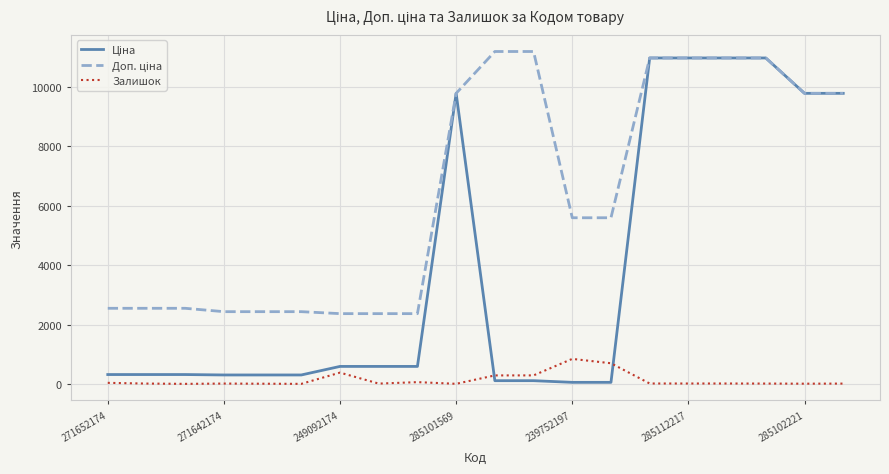

What is the maximum value shown in the chart?

11182.0